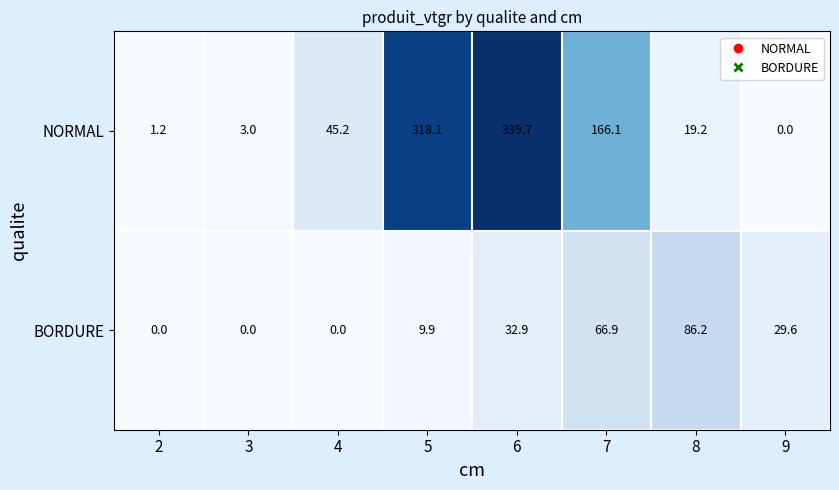

Which series changed the most between 6 and 7?

NORMAL